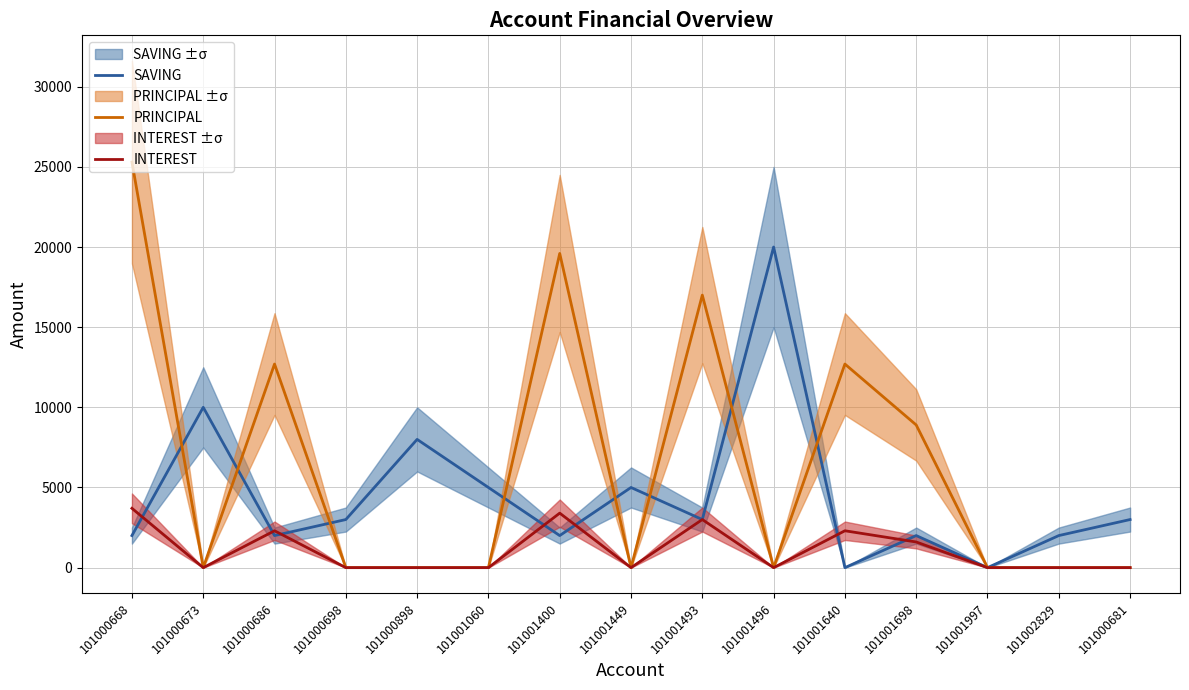

Is it true that PRINCIPAL equals 0 at 101001496?

True